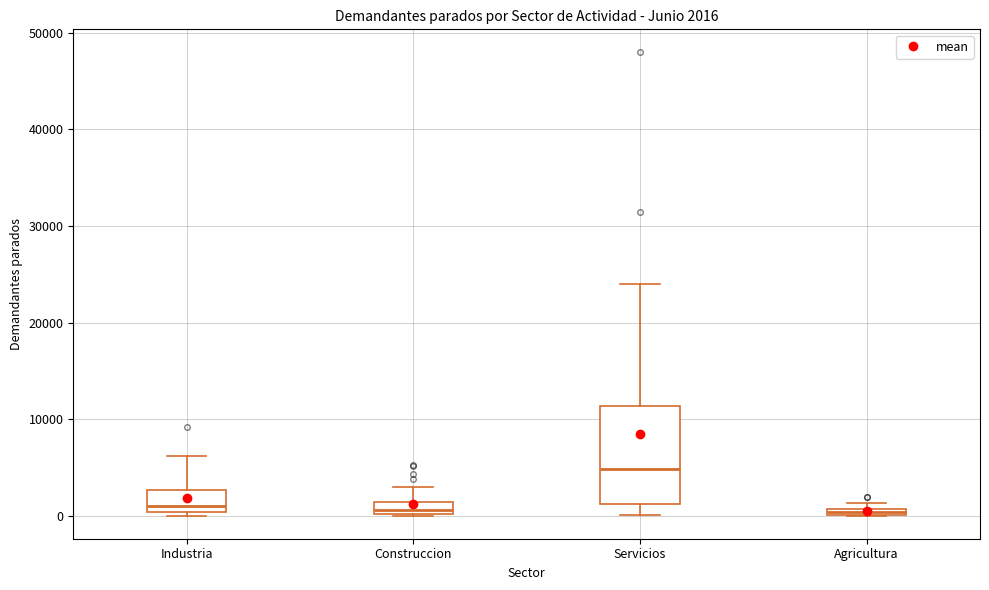

Which box's median line is the highest?

Servicios